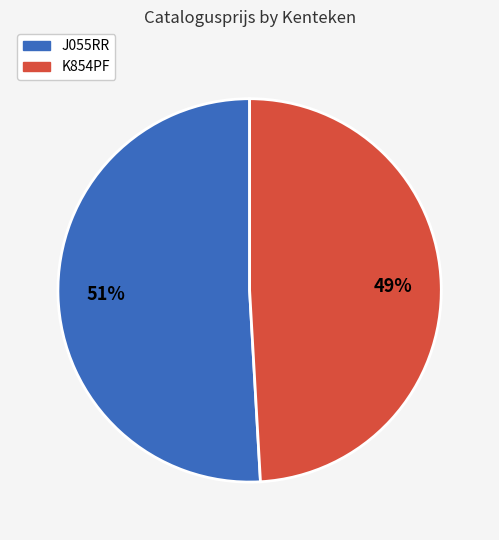

Is it true that K854PF is 49% of the pie?

True